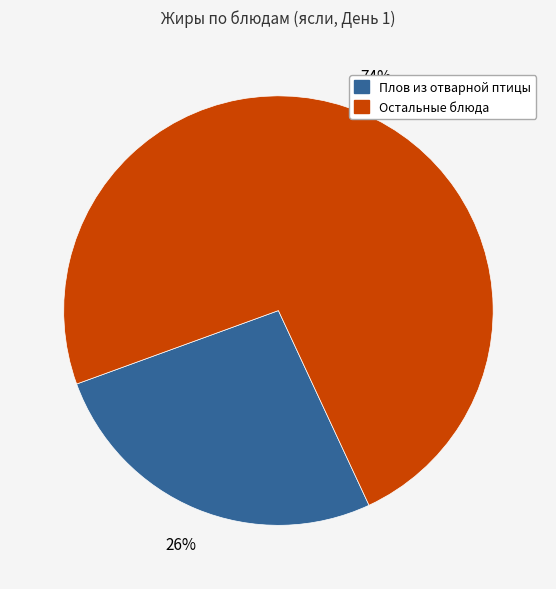

Rank the categories by value from highest to lowest.

Остальные блюда, Плов из отварной птицы